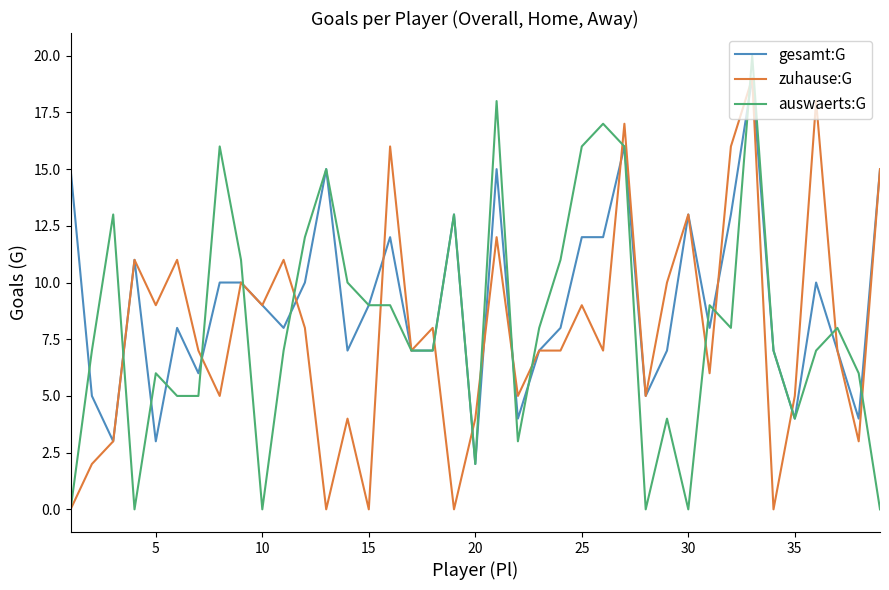

Which series has the largest total across all categories?

gesamt:G